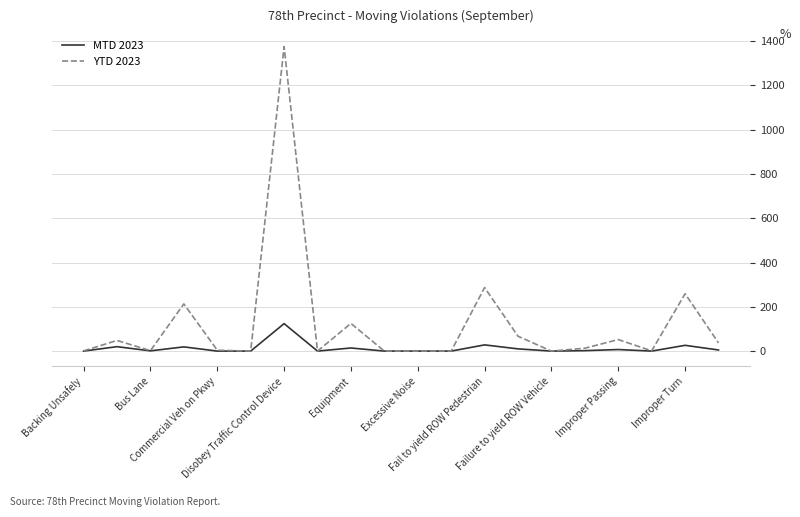

Which series has the largest total across all categories?

YTD 2023